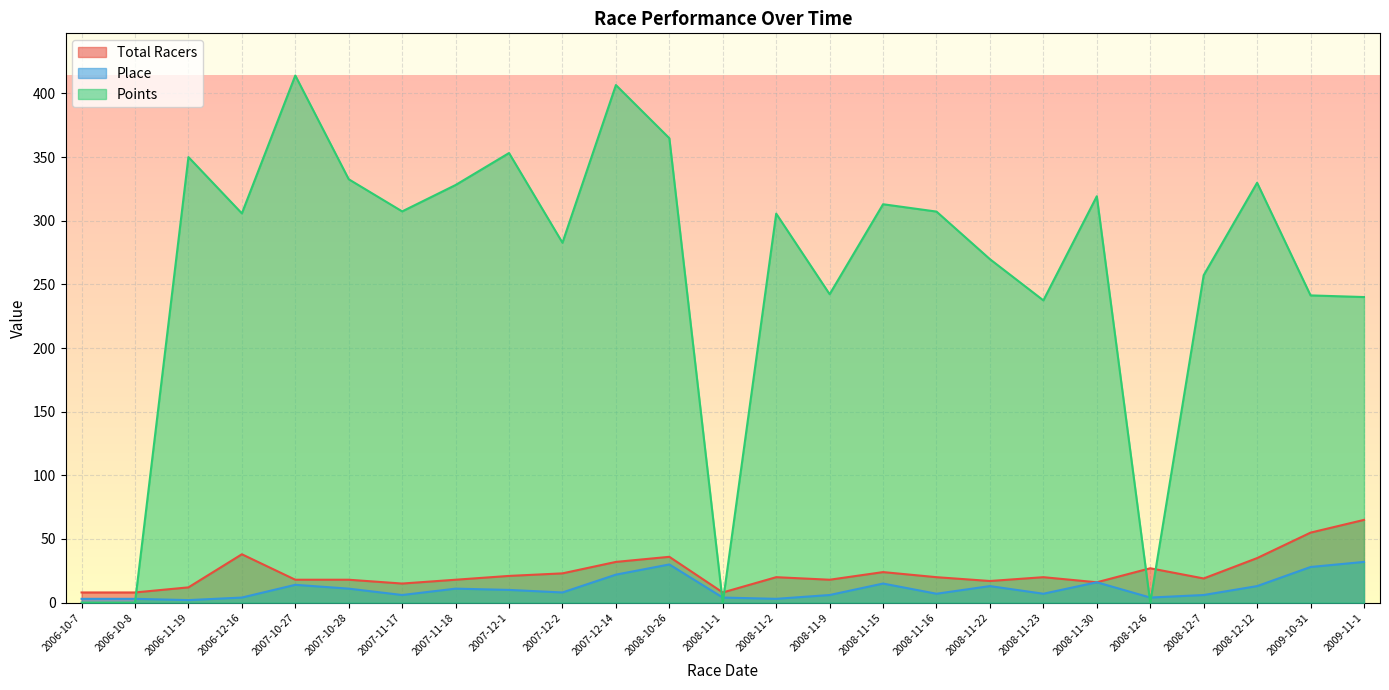

What position from the right is 2009-10-31?

2